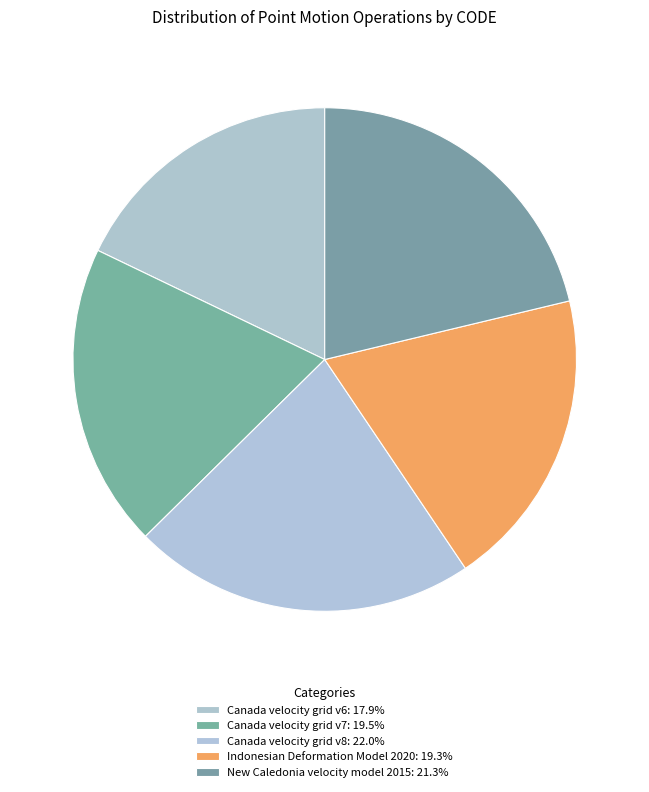

Rank the categories by value from highest to lowest.

Canada velocity grid v8, New Caledonia velocity model 2015, Canada velocity grid v7, Indonesian Deformation Model 2020, Canada velocity grid v6